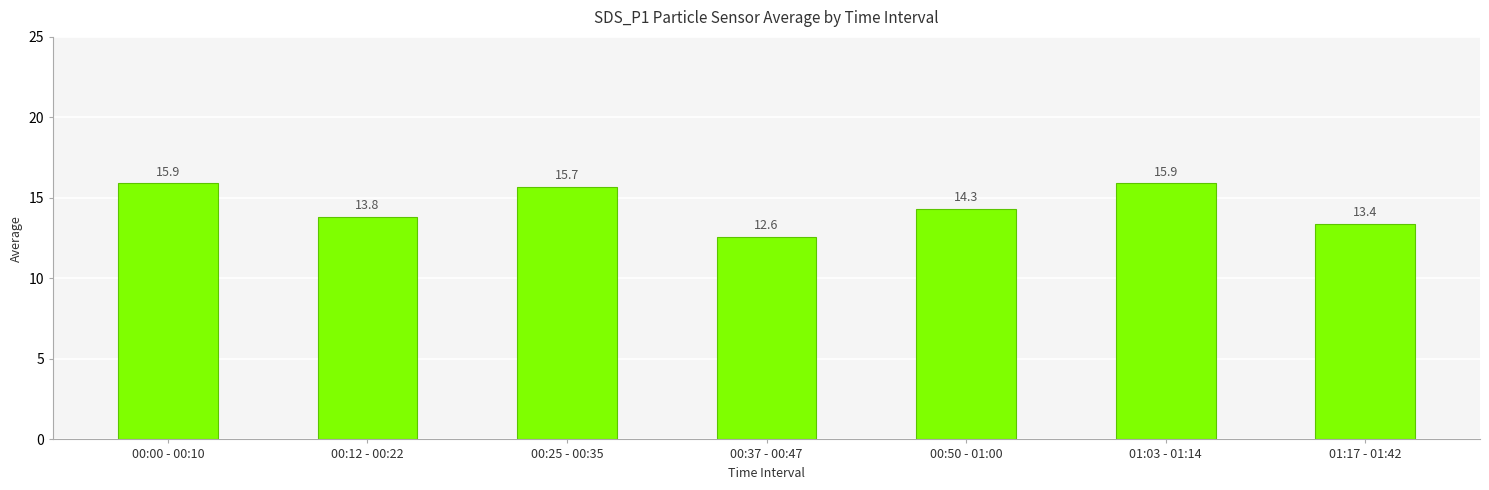

Reading right to left, extract all data points from this chart.

13.4	15.9	14.3	12.6	15.7	13.8	15.9